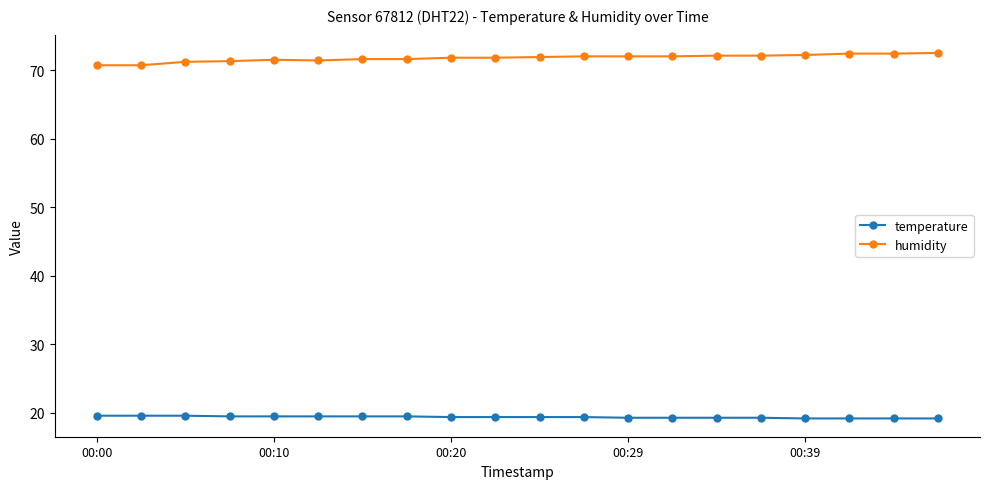

What is the minimum value for temperature?

19.2